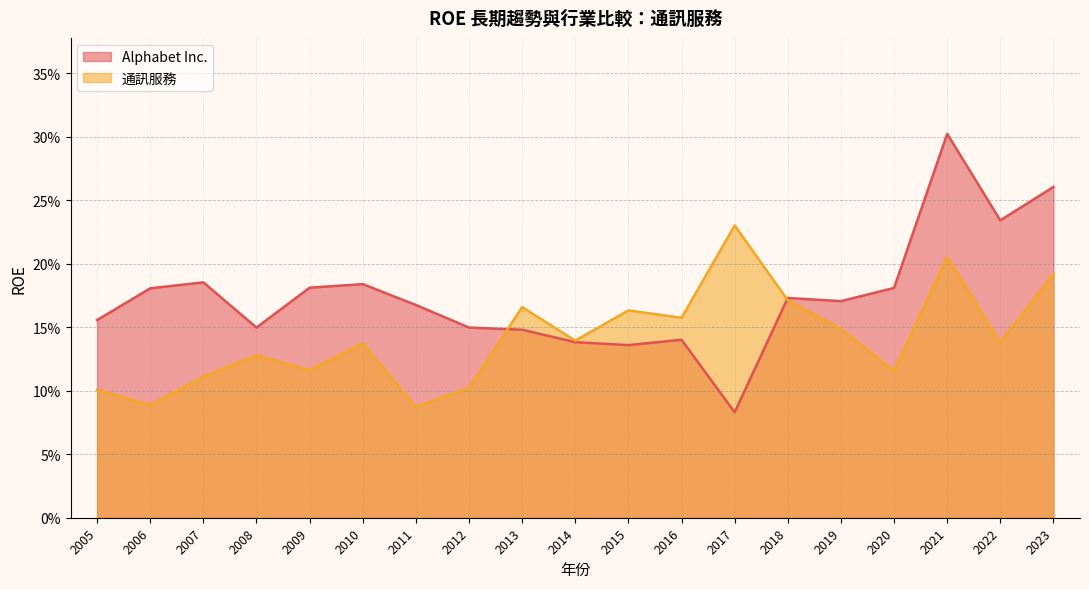

At which category is the sum across all series the highest?

2021